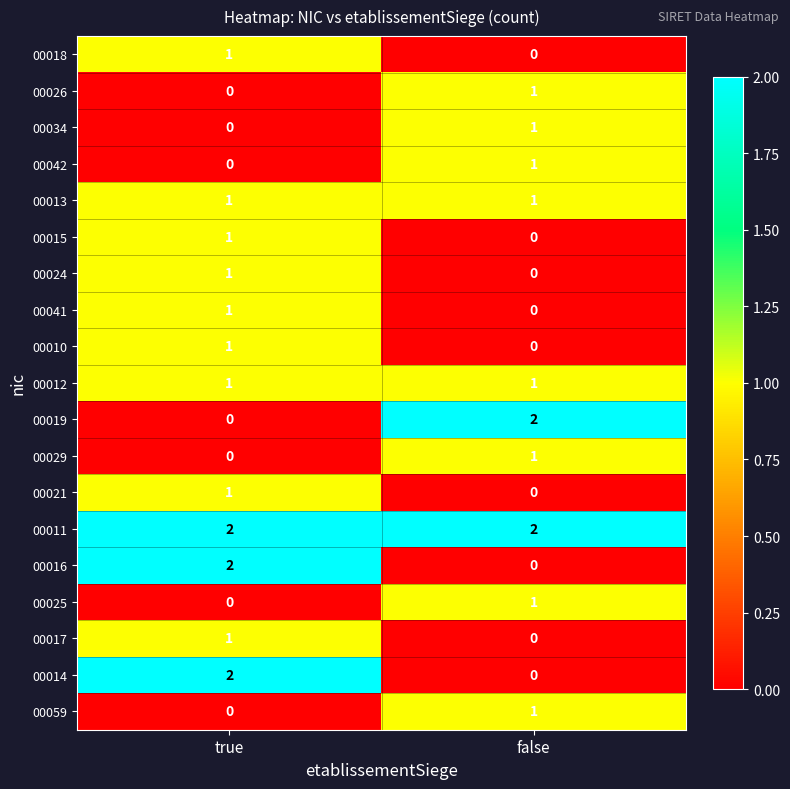

True or false: 00042 has a value of 1 at false.

True